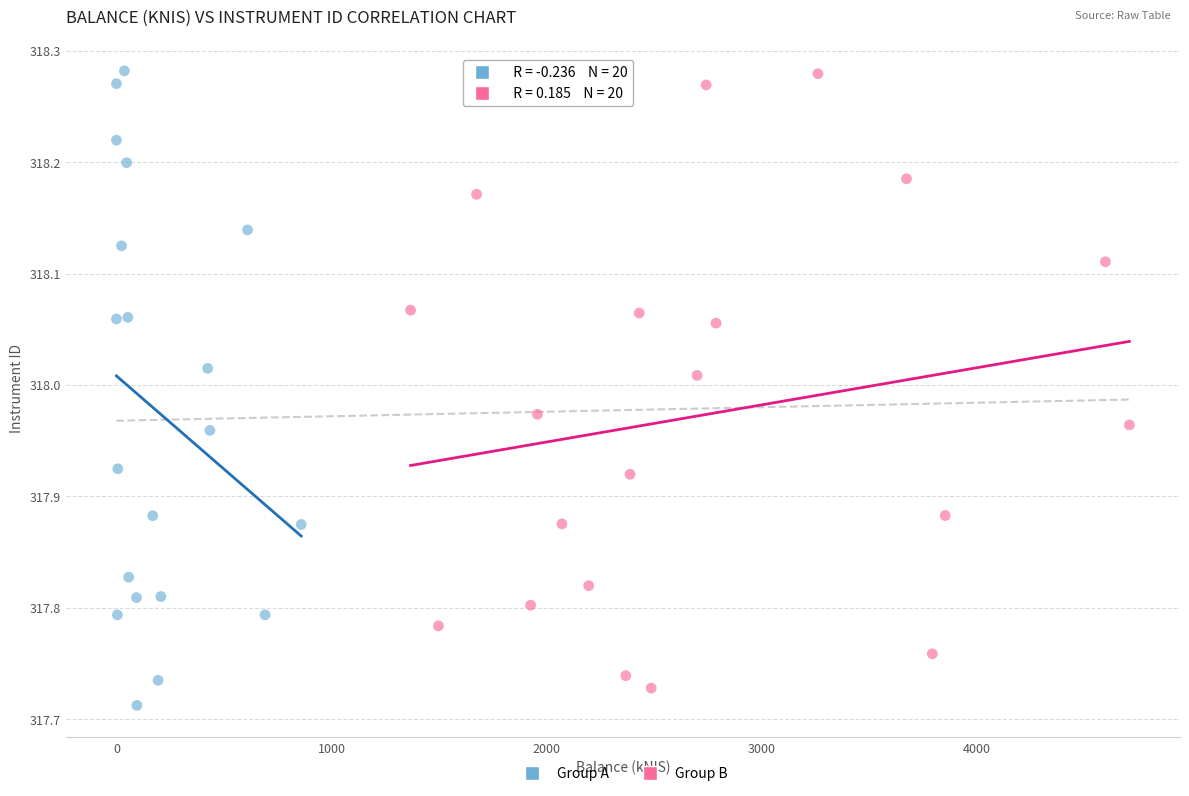

What are all the series names shown in the legend?

Group A, Group B